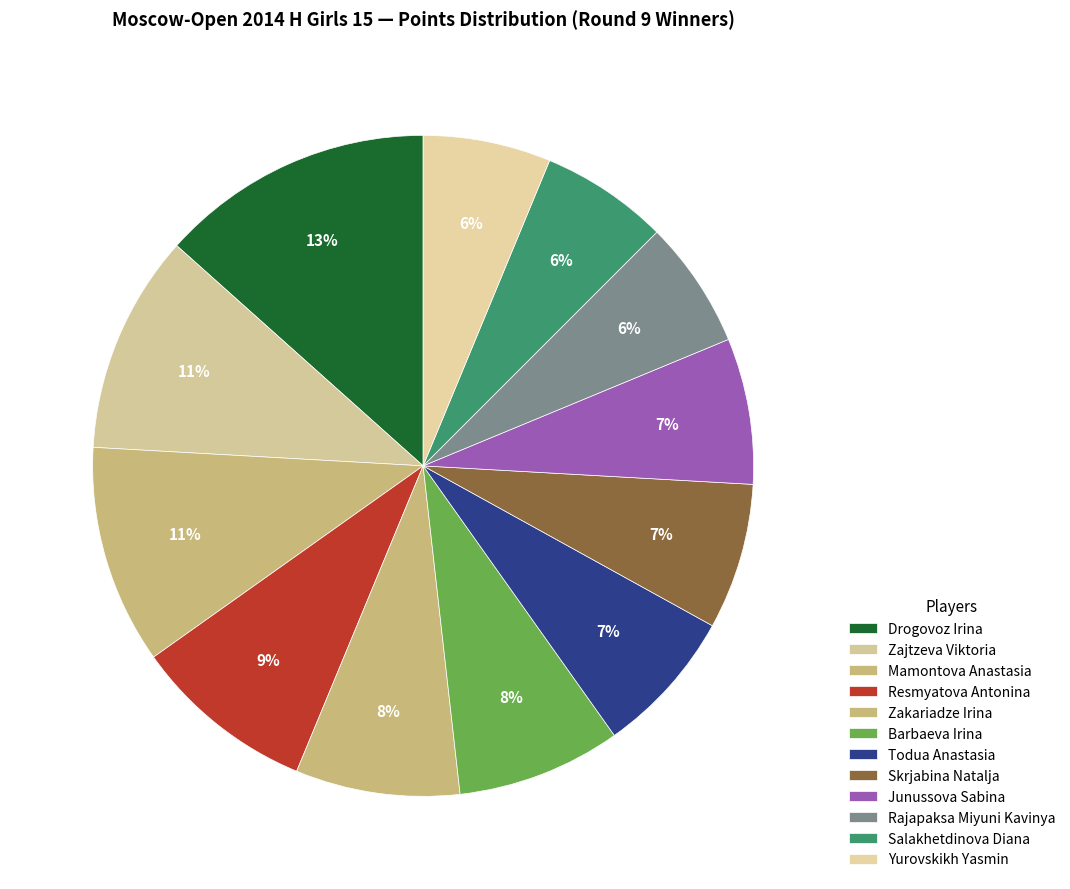

How many slices are in this pie chart?

12